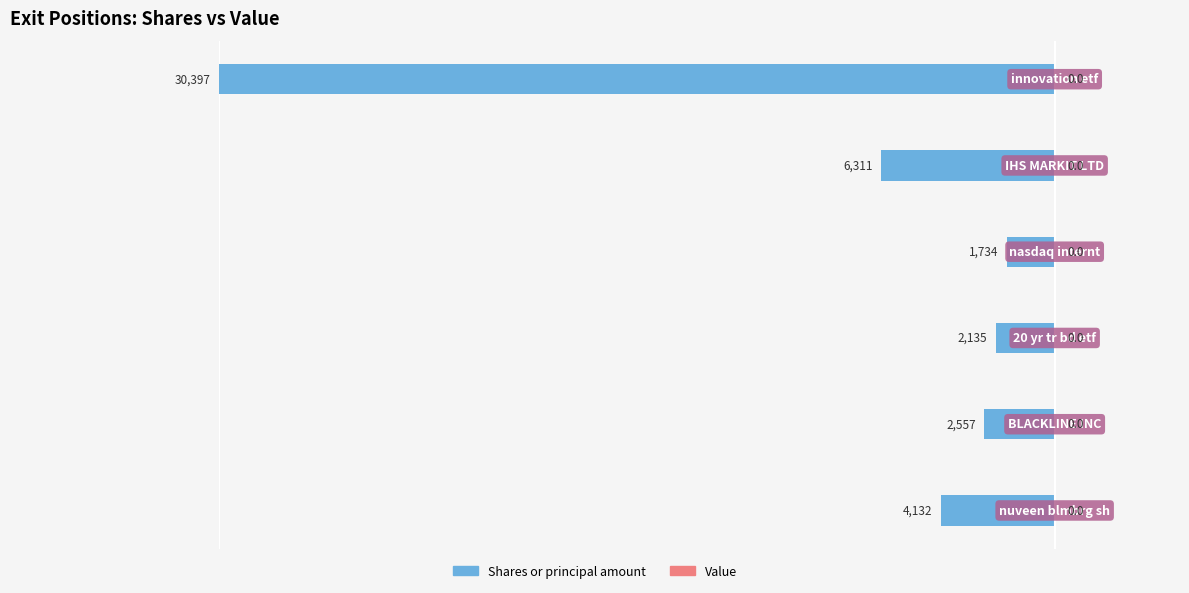

What are all the series names shown in the legend?

Shares or principal amount, Value